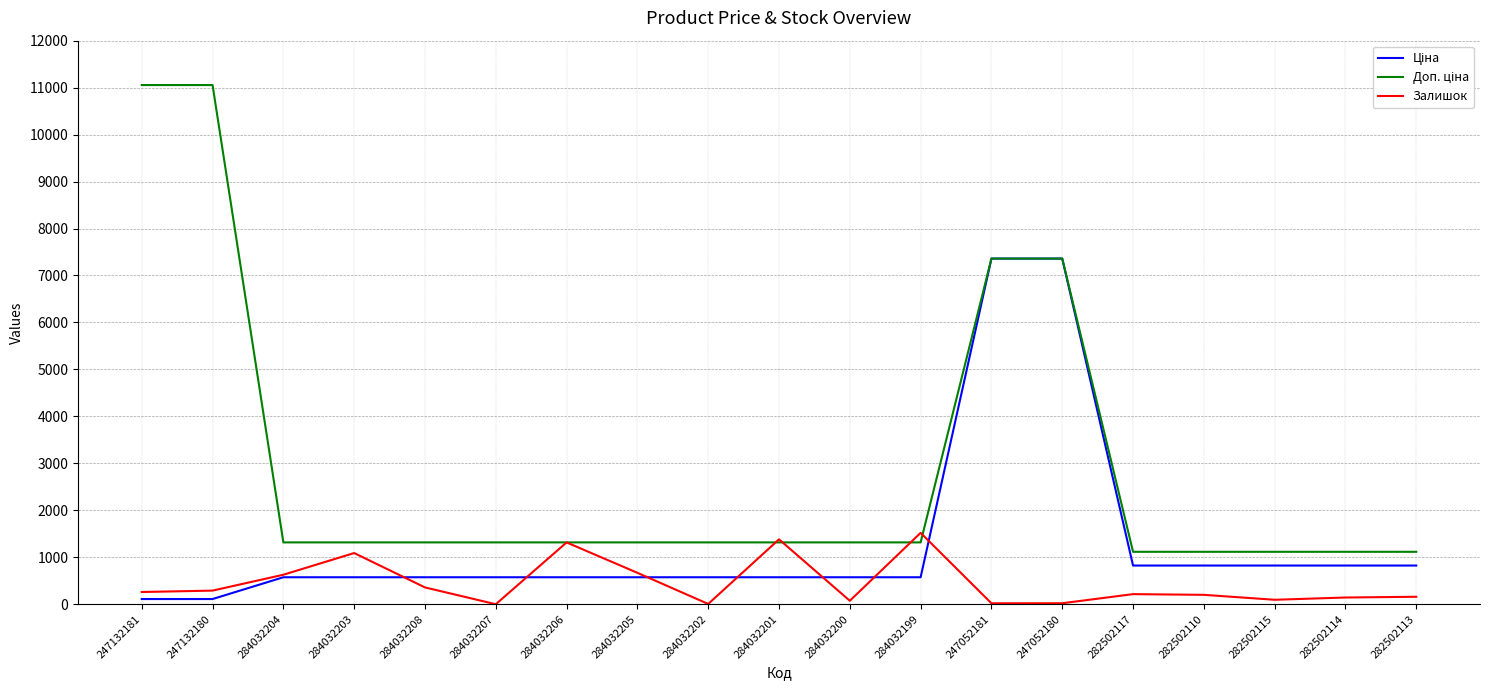

What is the difference between the highest and lowest values at 284032205?

742.2